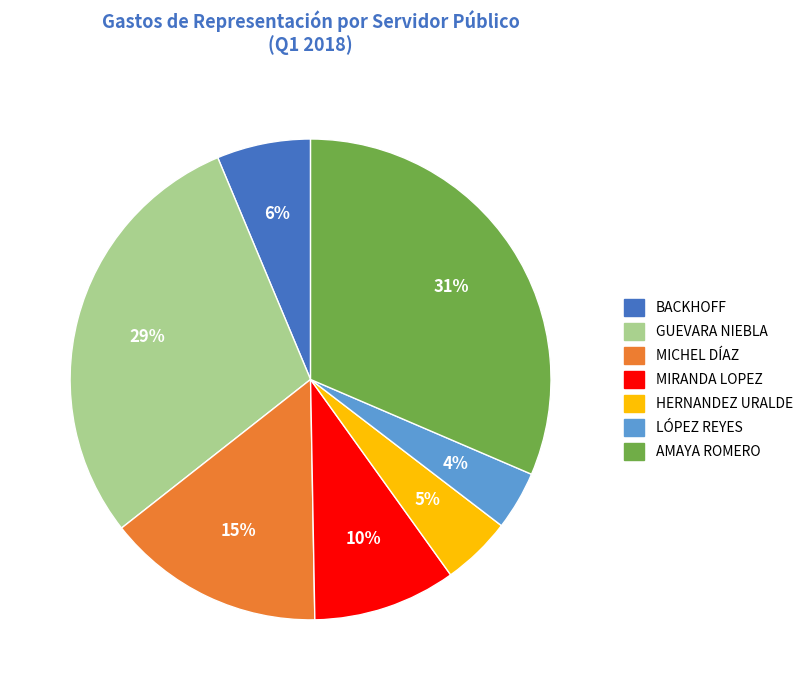

How many segments does this pie chart have?

7